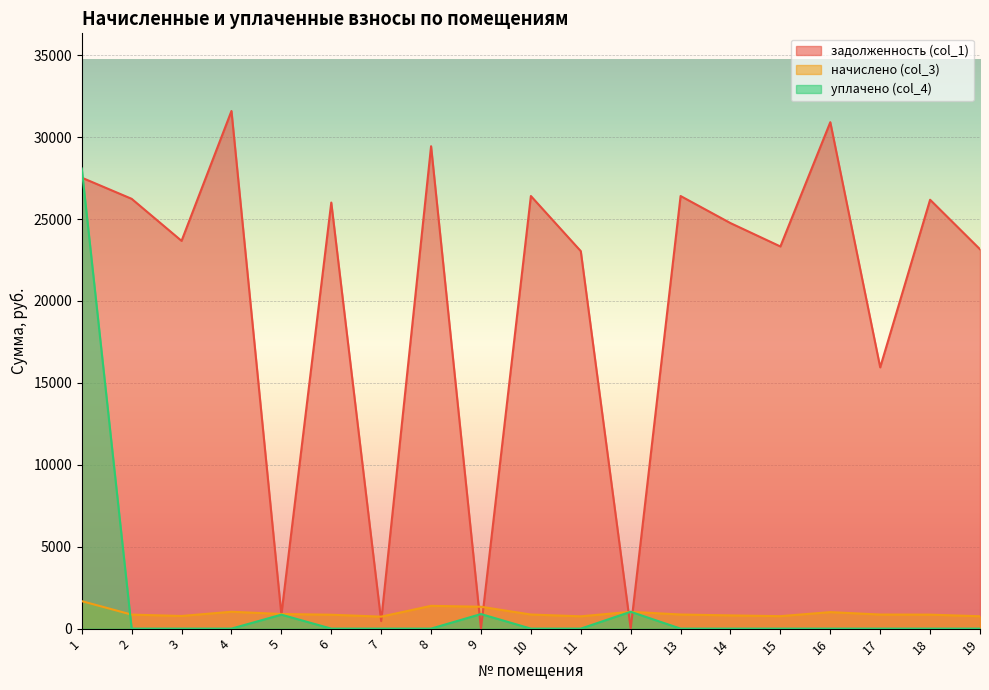

Is it true that начислено (col_3) equals 264.2 at 7?

False